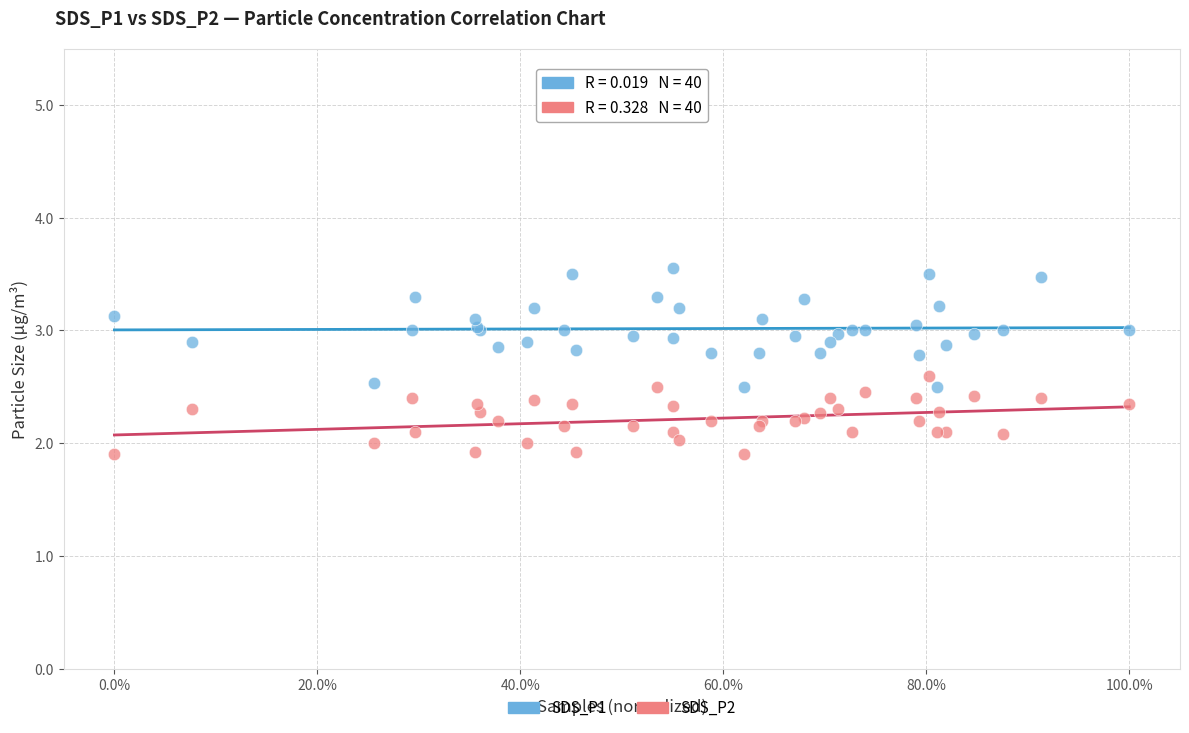

Which series has the widest spread of Y values?

SDS_P1